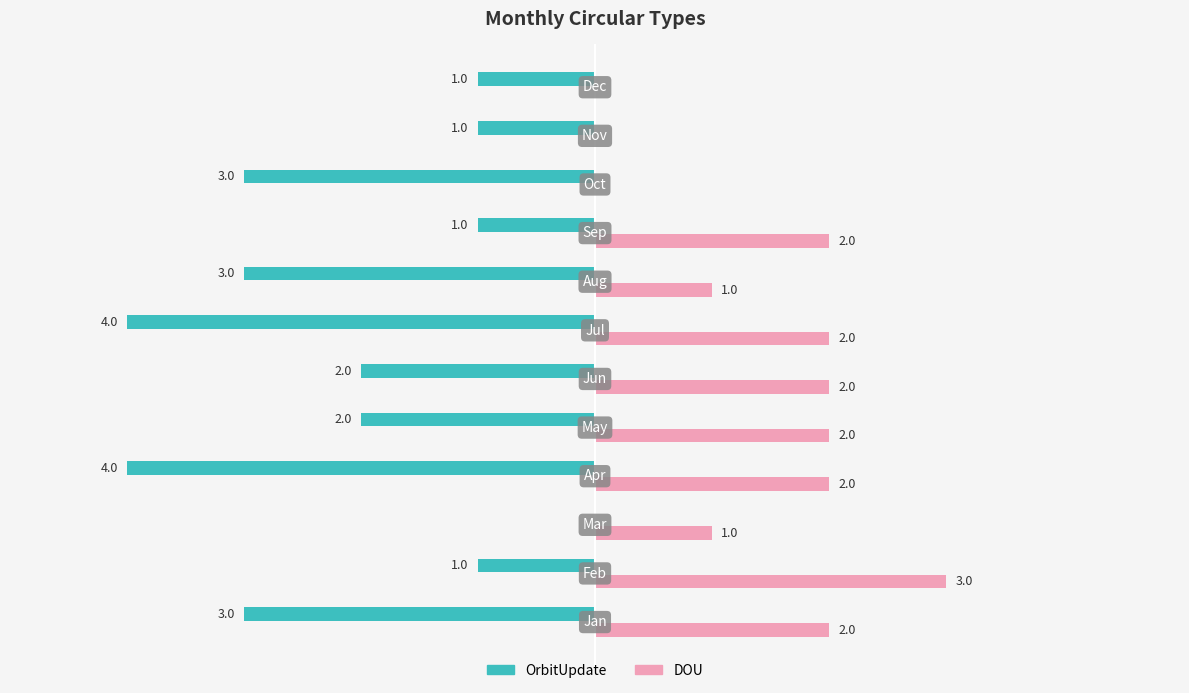

Which series has the largest total across all categories?

DOU